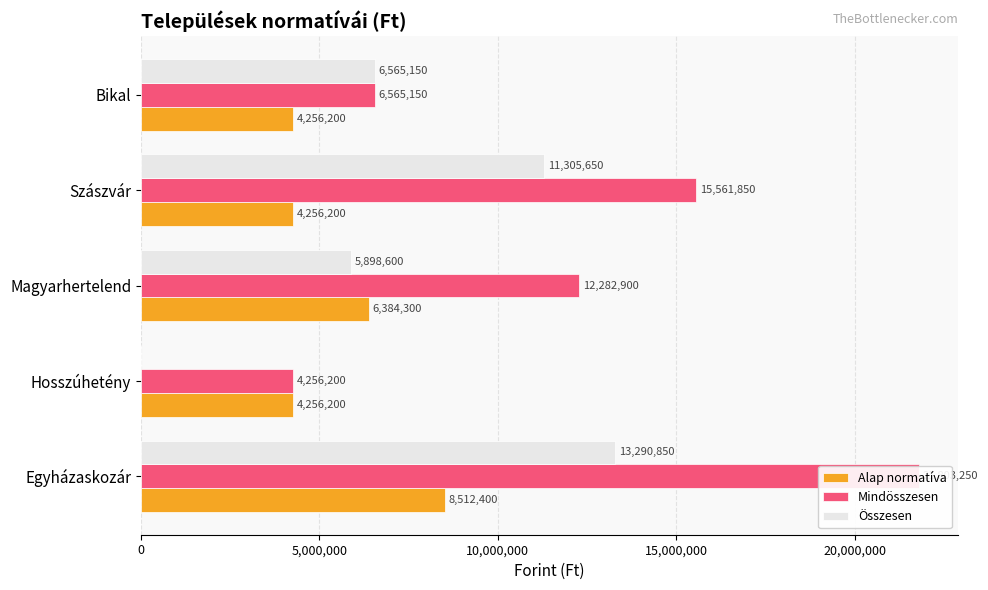

Which series has the largest range (max minus min)?

Mindösszesen